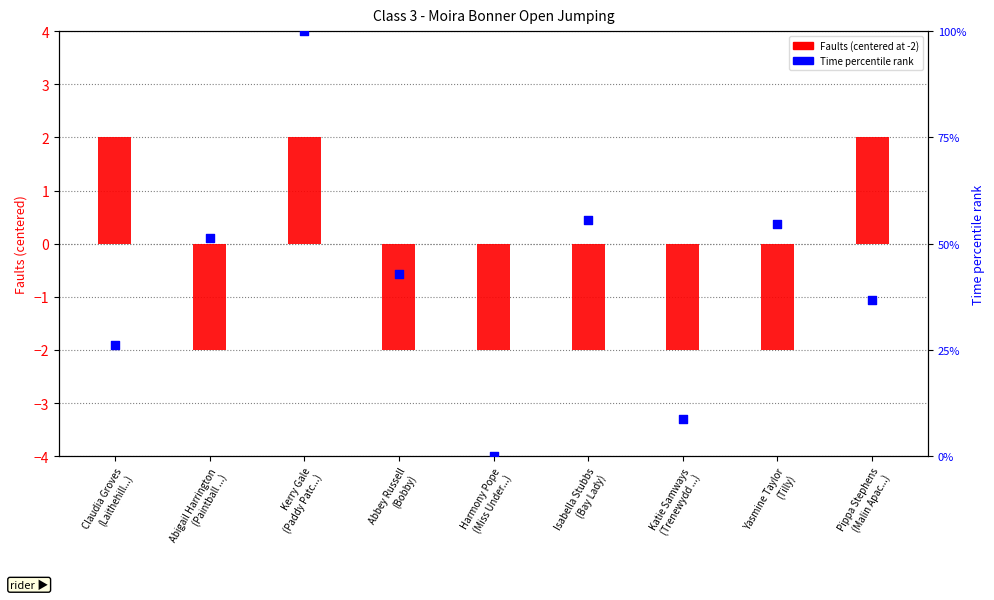

At how many categories does at least one series exceed 92?

1